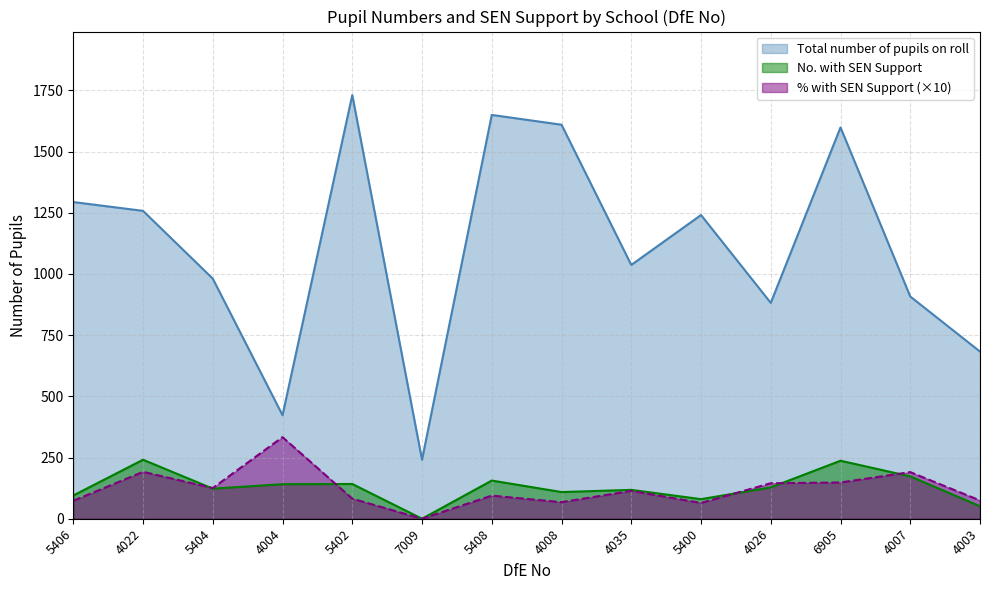

Between which two adjacent categories do No. with SEN Support and % with SEN Support first intersect?

4022 and 5404